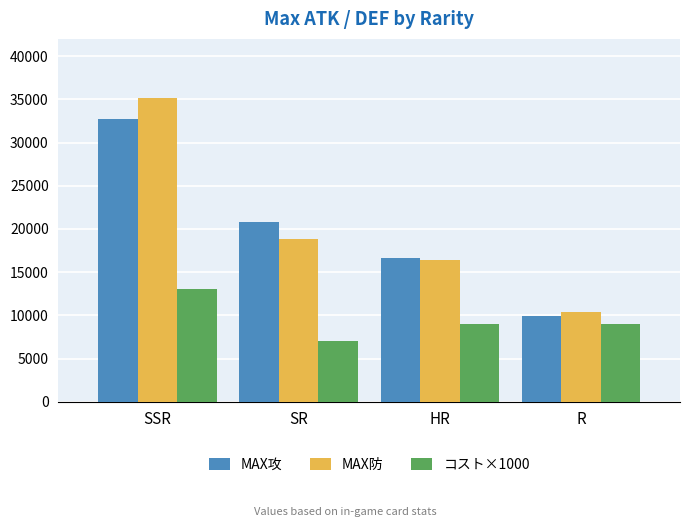

Is it true that MAX攻 equals 32673 at SSR?

True